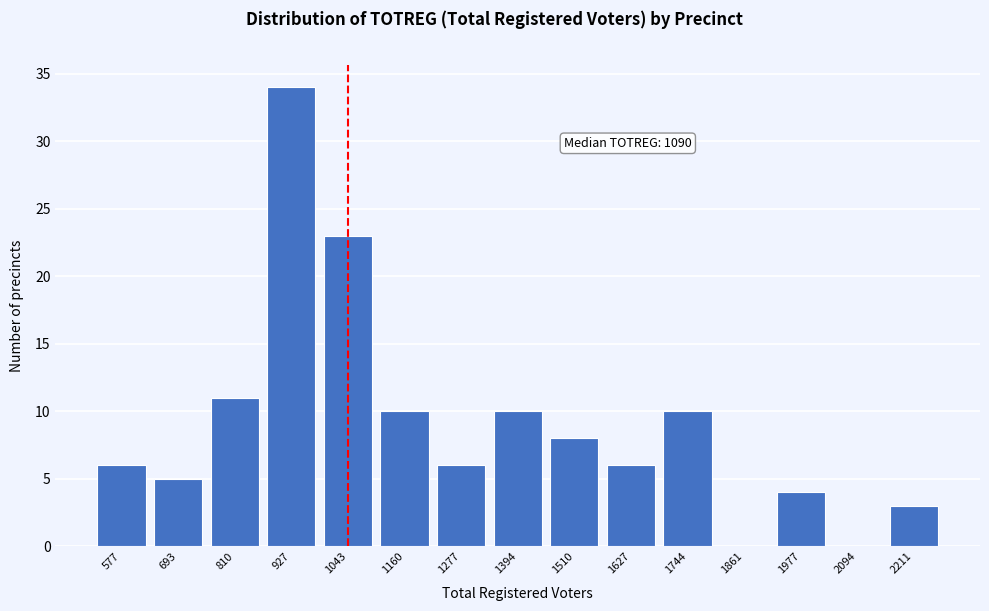

Reading left to right, extract all data points from this chart.

577=6	693=5	810=11	927=34	1043=23	1160=10	1277=6	1394=10	1510=8	1627=6	1744=10	1861=0	1977=4	2094=0	2211=3